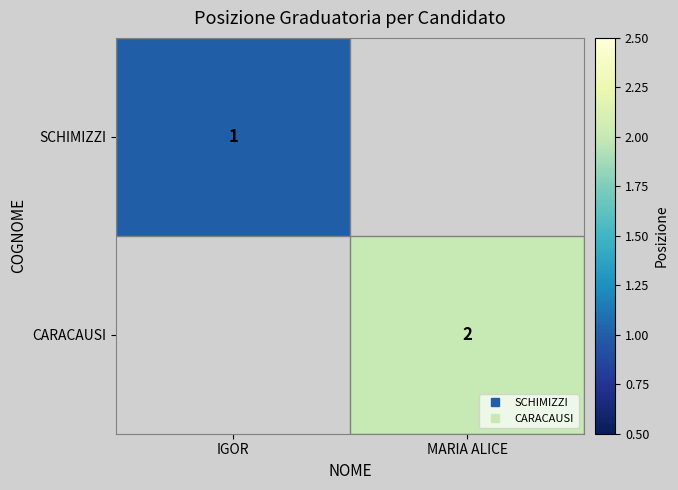

Which category has the lowest value in the CARACAUSI series?

IGOR